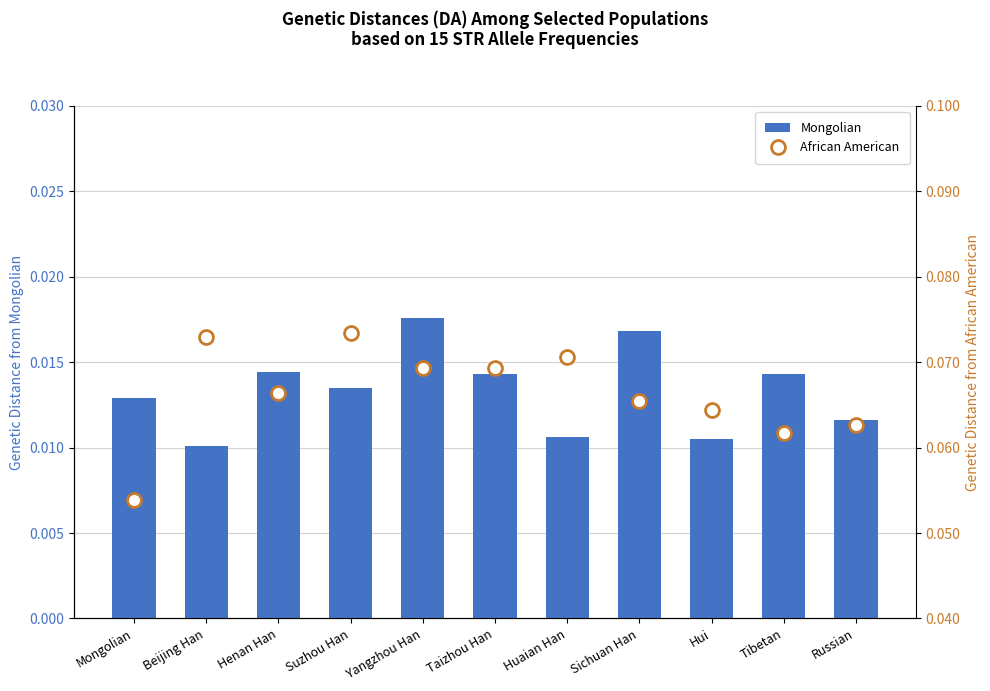

Which series changed the most between Suzhou Han and Yangzhou Han?

African American